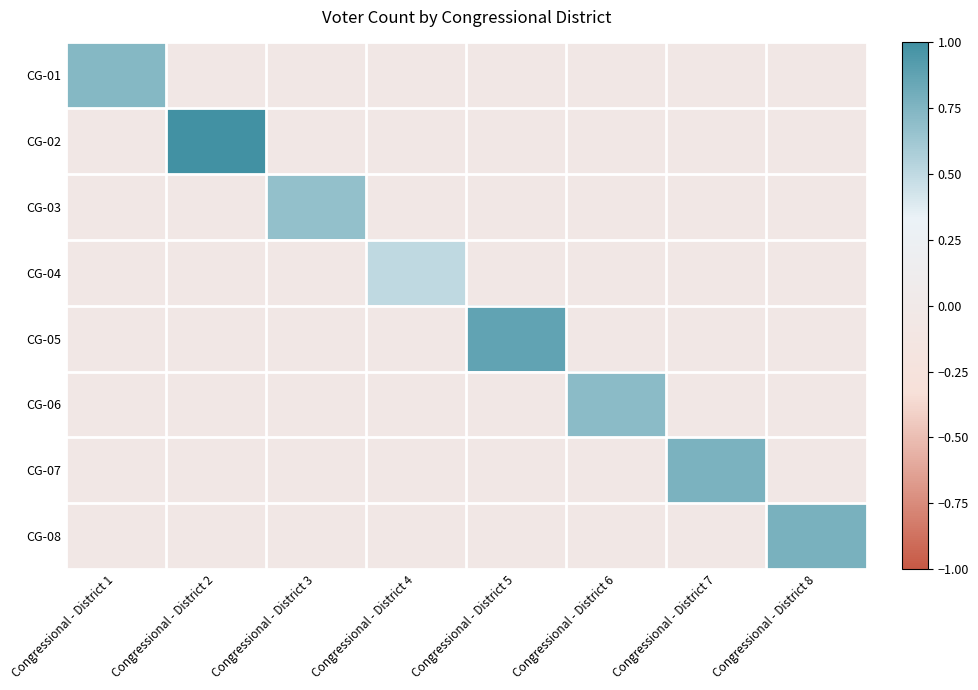

Which label corresponds to the largest value in the chart?

Congressional - District 2